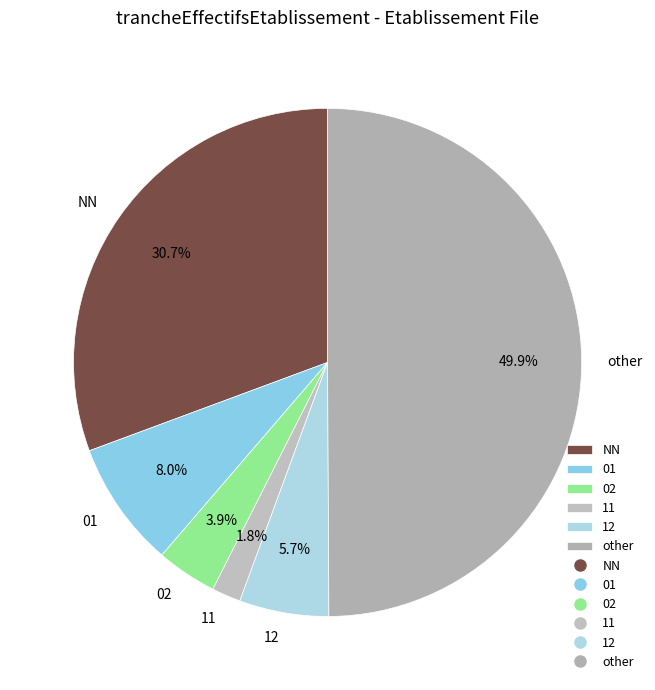

True or false: 01 accounts for 17% of the total.

False